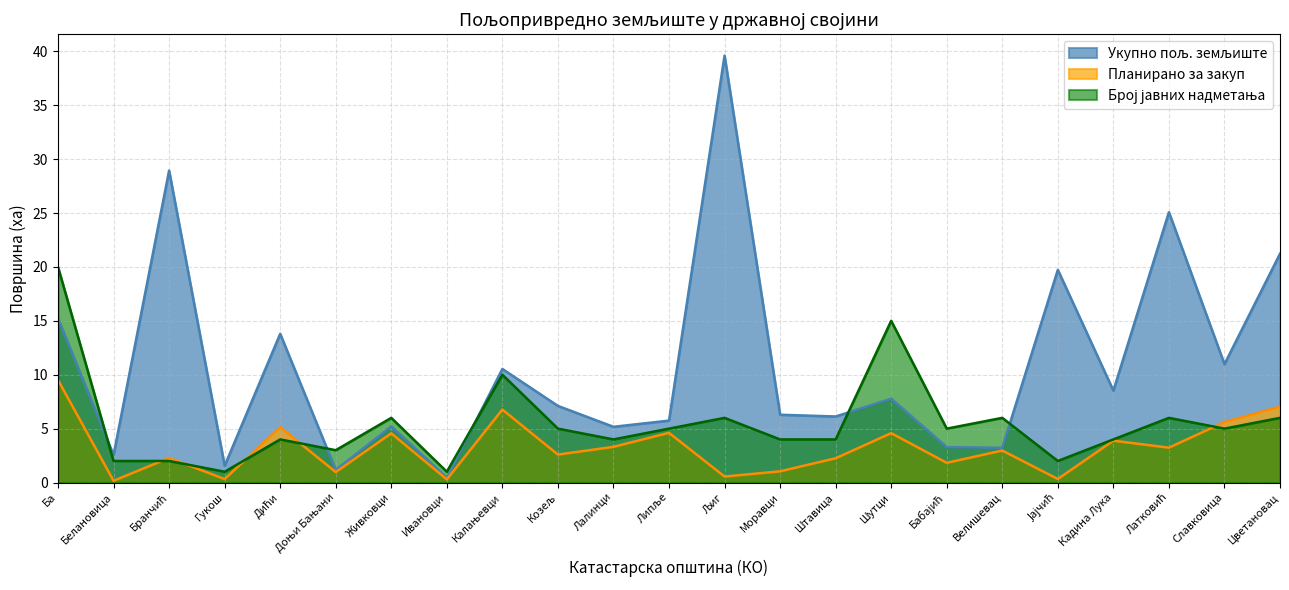

True or false: Планирано за закуп and Укупно пољ. земљиште intersect in this chart.

False